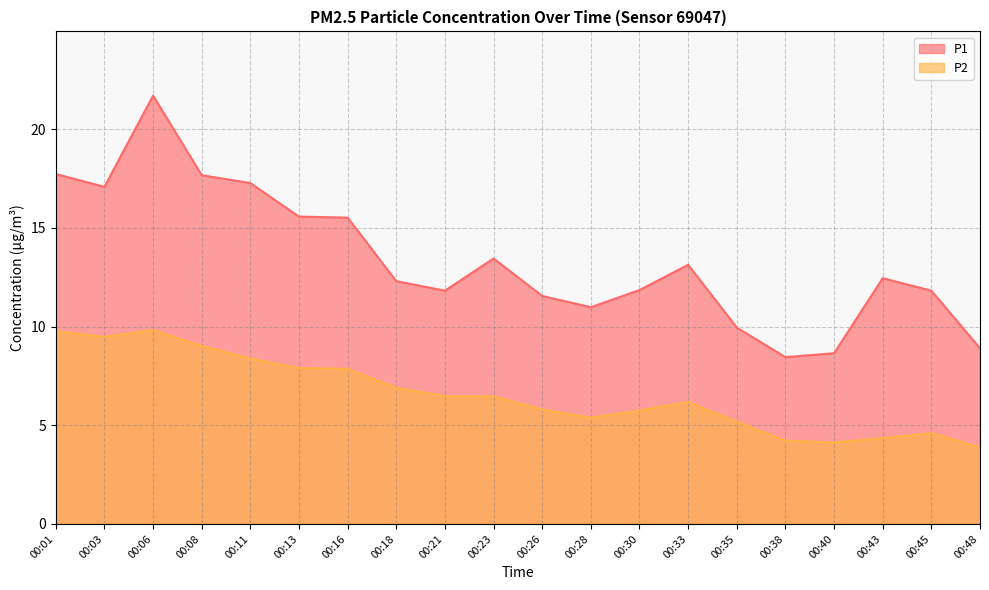

Where is P1 nearest to the value 15?

00:16